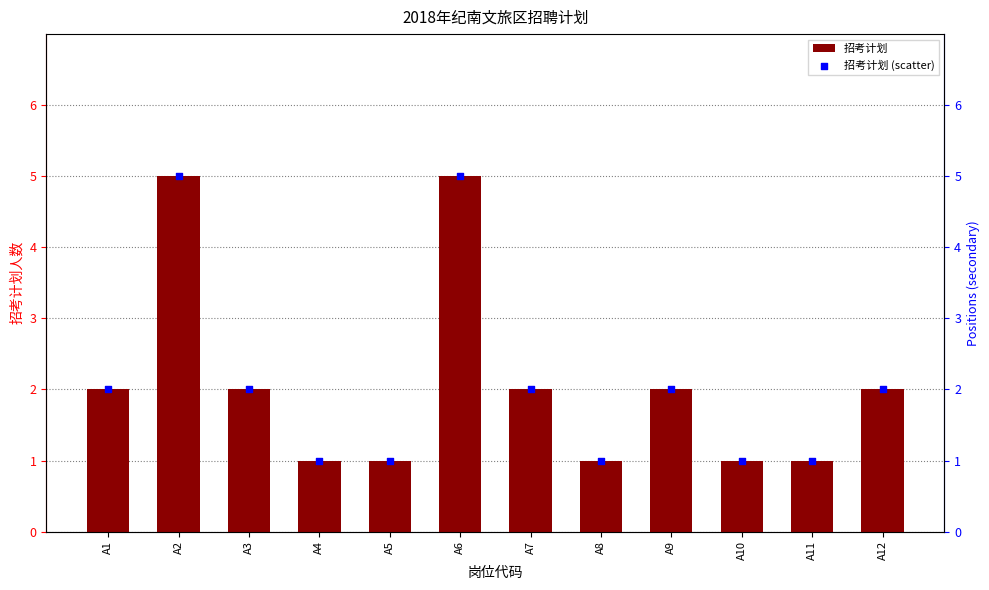

At which category is the sum across all series the highest?

A2